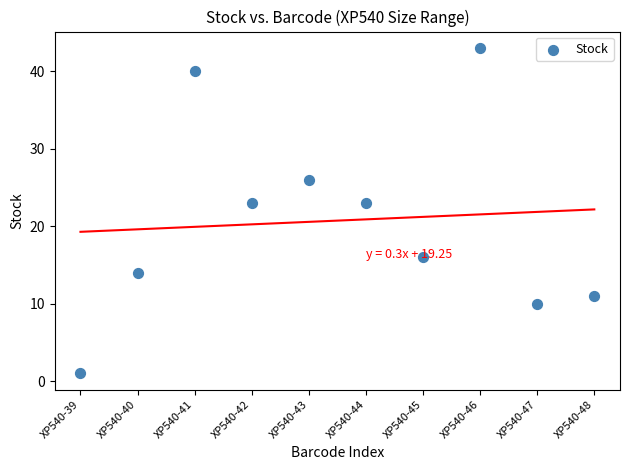

What is the average Y value?

21